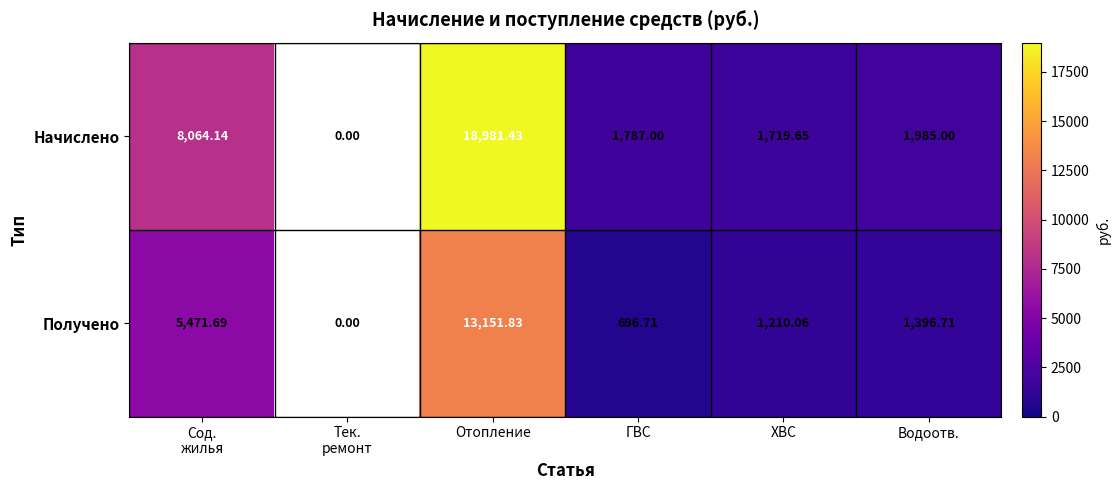

Count the number of data series in this chart.

2